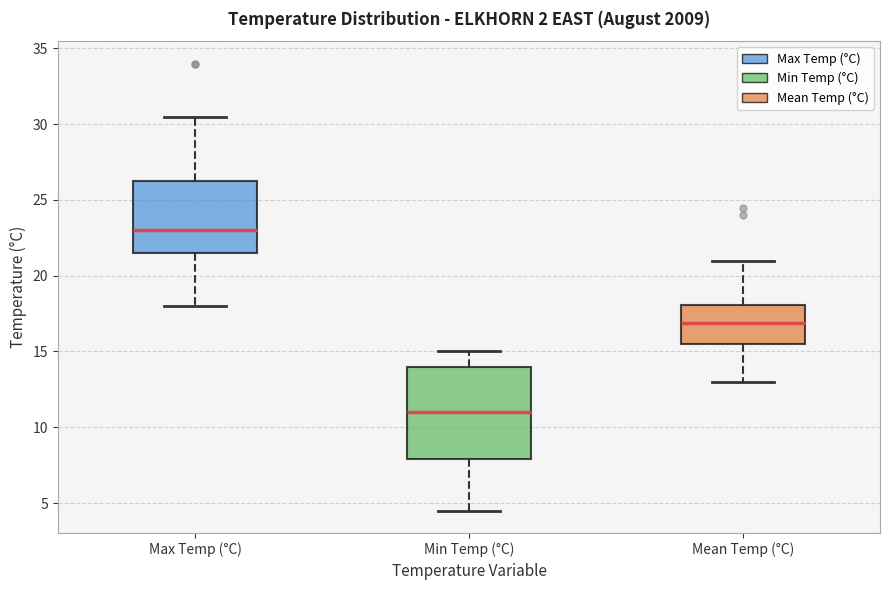

Reading left to right, transcribe this box plot: for each box, give where its median line is, the range the box spans, and where its two whiskers end, as read against the y-axis. The values are not printed on the chart, so give them approximately, as read against the axis.

Max Temp (°C): median 23.0, box 21.5 to 26.5, whiskers 18.0 to 30.5
Min Temp (°C): median 11.0, box 8.0 to 14.0, whiskers 4.5 to 15.0
Mean Temp (°C): median 17.0, box 15.5 to 18.0, whiskers 13.0 to 21.0